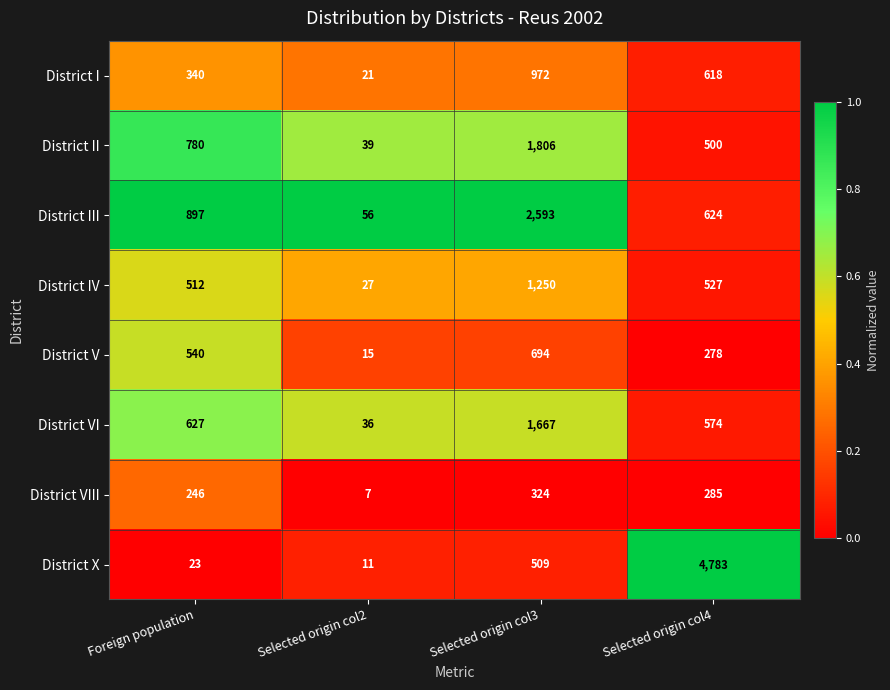

At Foreign population, list the series in order from largest to smallest.

District III, District II, District VI, District V, District IV, District I, District VIII, District X